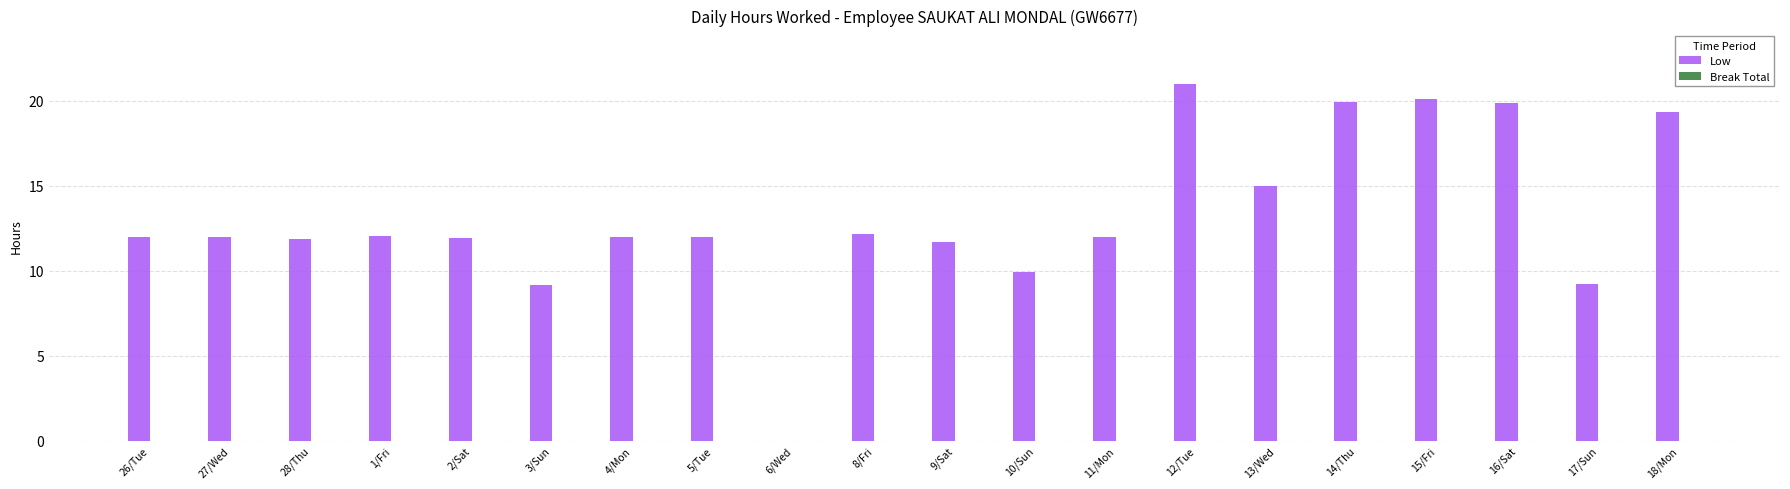

What is the maximum value shown in the chart?

21.0